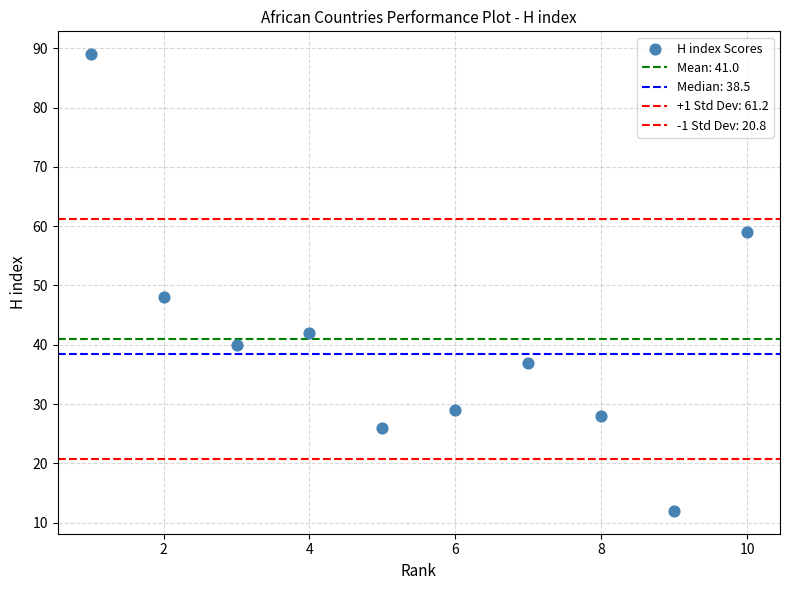

Count the number of points in this scatter plot.

10